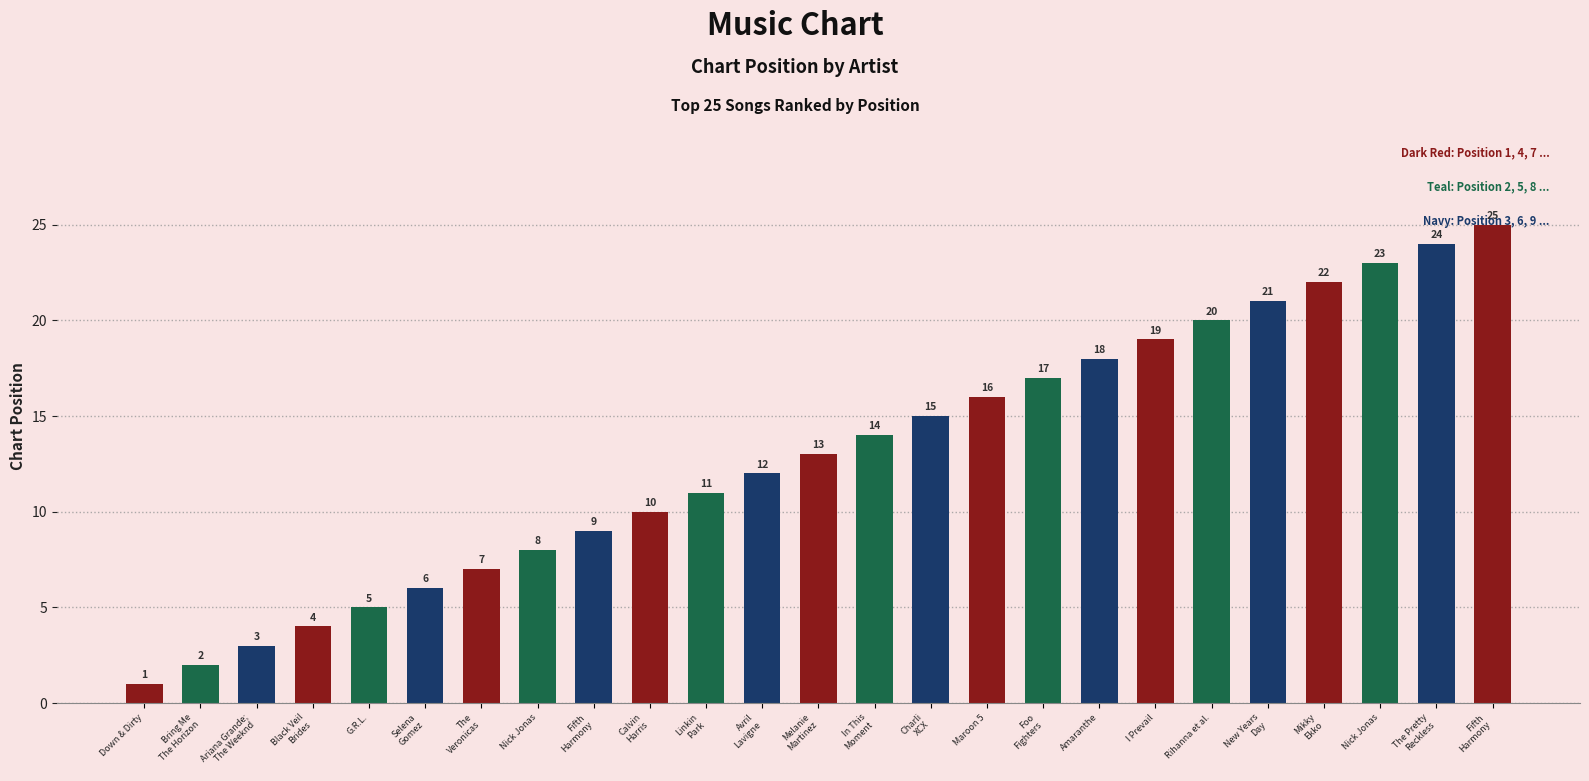

Reading right to left, list all the values displayed in this chart.

Fifth
Harmony=25	The Pretty
Reckless=24	Nick Jonas=23	Mikky
Ekko=22	New Years
Day=21	Rihanna et al.=20	I Prevail=19	Amaranthe=18	Foo
Fighters=17	Maroon 5=16	Charli
XCX=15	In This
Moment=14	Melanie
Martinez=13	Avril
Lavigne=12	Linkin
Park=11	Calvin
Harris=10	Fifth
Harmony=9	Nick Jonas=8	The
Veronicas=7	Selena
Gomez=6	G.R.L.=5	Black Veil
Brides=4	Ariana Grande;
The Weeknd=3	Bring Me
The Horizon=2	Down & Dirty=1